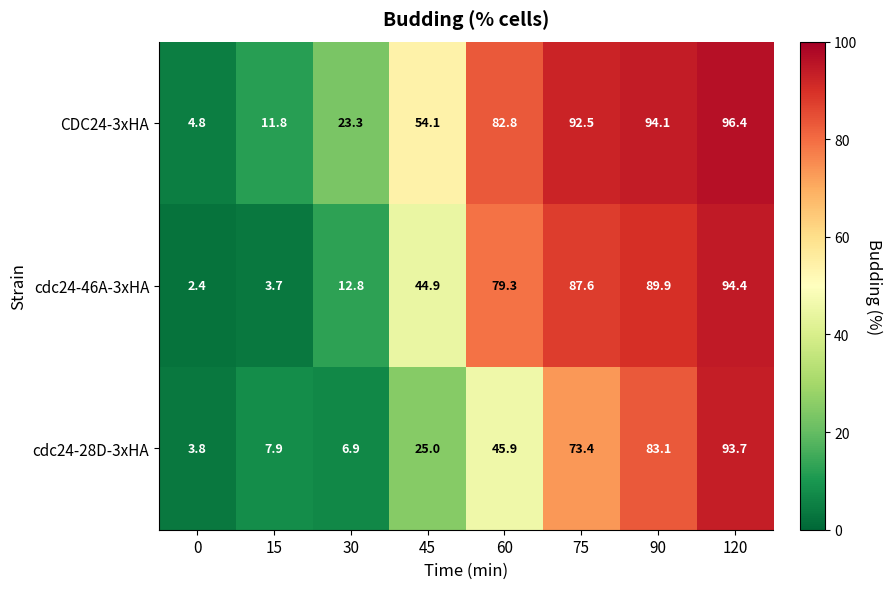

List the series in order of their overall mean, lowest first.

cdc24-28D-3xHA, cdc24-46A-3xHA, CDC24-3xHA